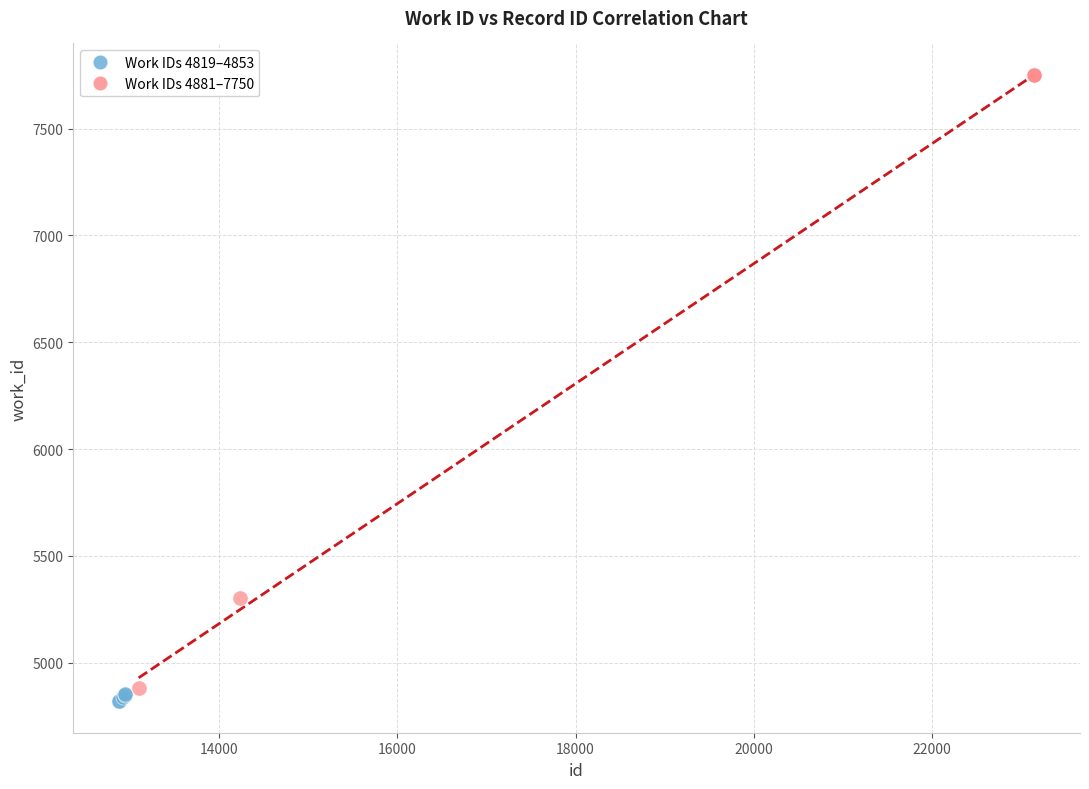

Which series contains the lowest Y value?

Work IDs 4819–4853